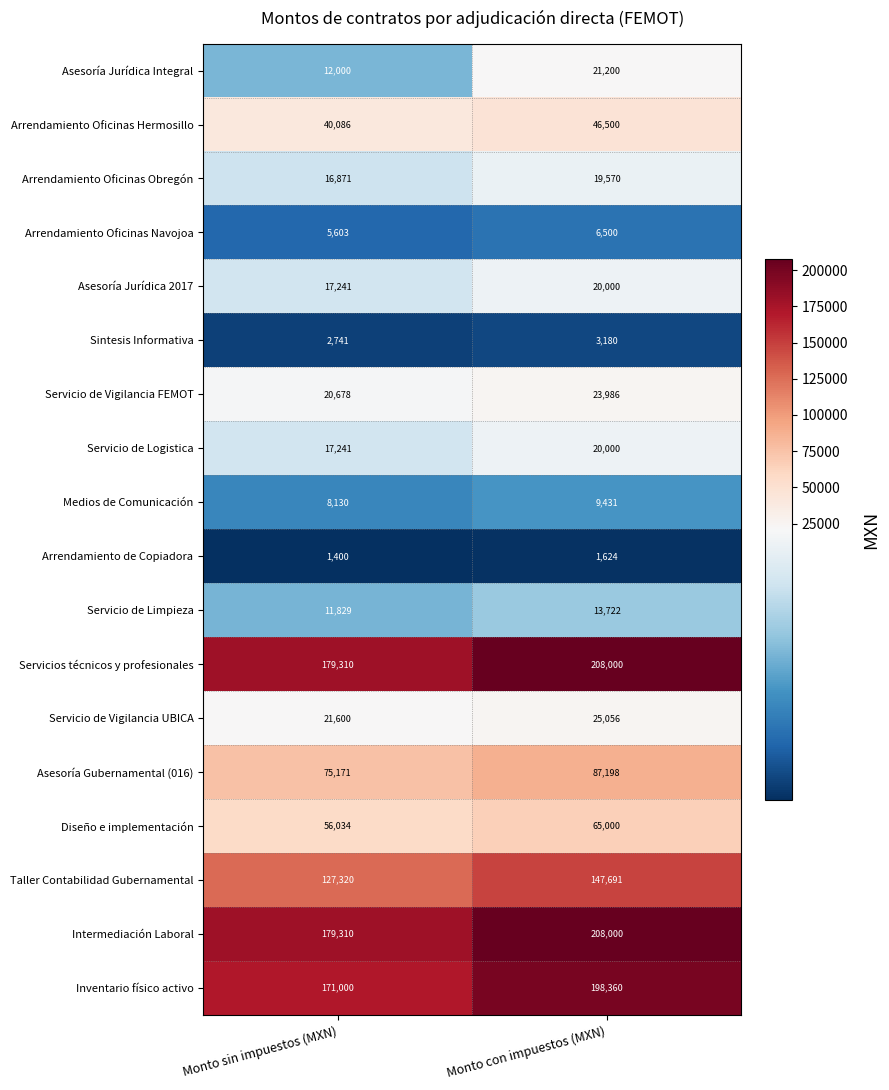

The Servicio de Limpieza series shows 18604 at Monto sin impuestos (MXN). True or false?

False